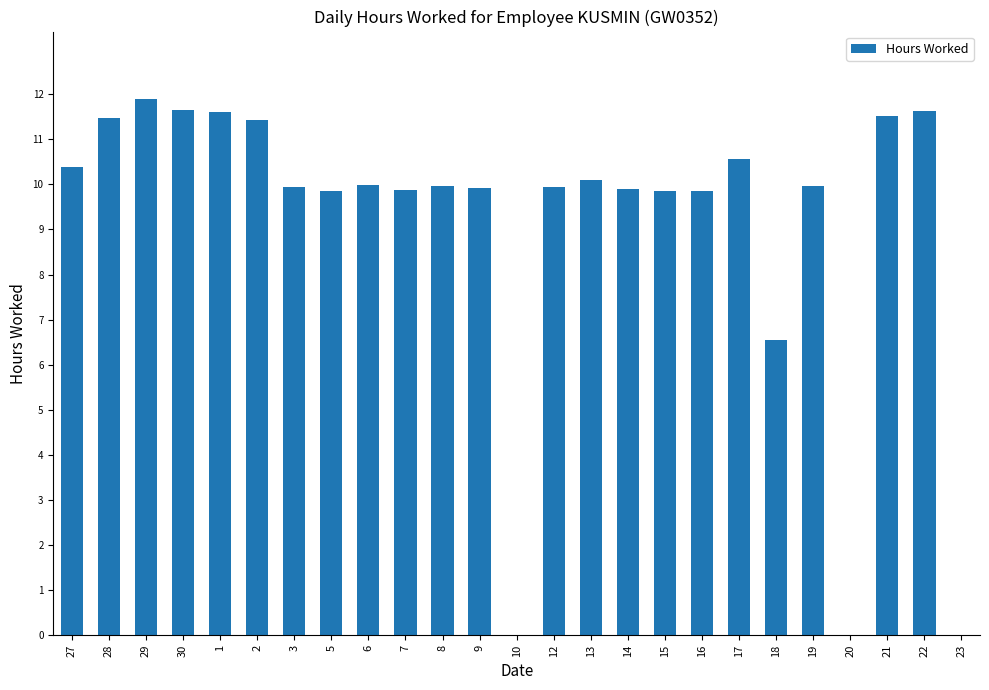

At which category does the chart reach its peak across all series?

29